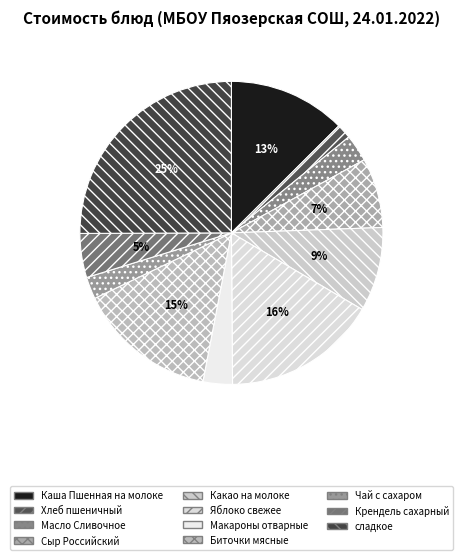

The Каша Пшенная на молоке slice represents 7% of the pie. True or false?

False